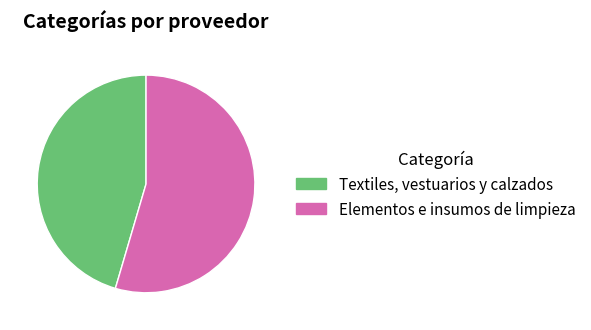

Does any single category account for the majority?

Yes